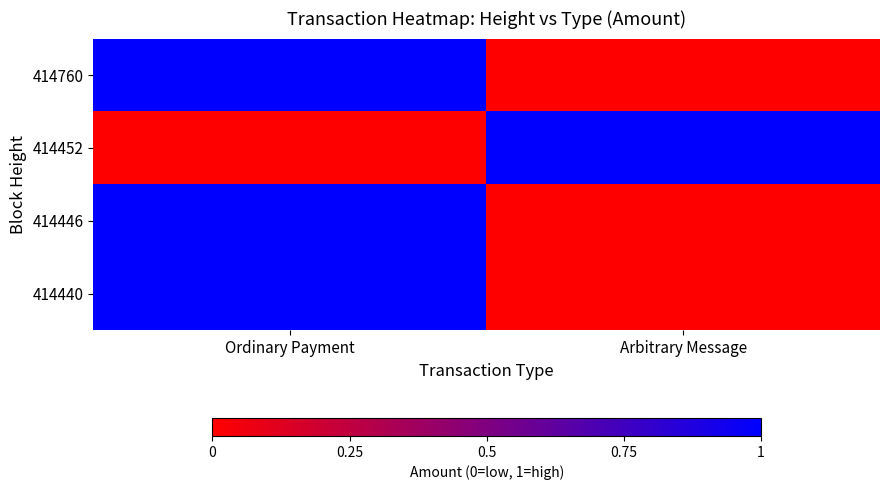

Reading left to right, what are all the values shown in this chart?

414760: Ordinary Payment=1	Arbitrary Message=0
414452: Ordinary Payment=0	Arbitrary Message=1
414446: Ordinary Payment=1	Arbitrary Message=0
414440: Ordinary Payment=1	Arbitrary Message=0